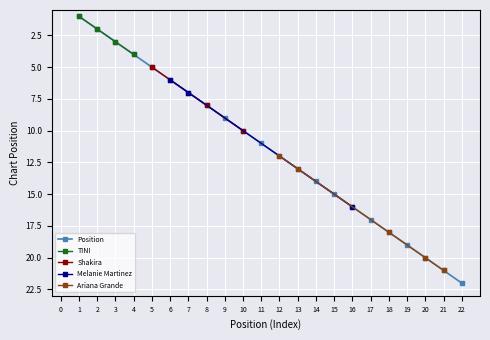

Rank the categories by value from lowest to highest.

1, 2, 3, 4, 5, 6, 7, 8, 9, 10, 11, 12, 13, 14, 15, 16, 17, 18, 19, 20, 21, 22